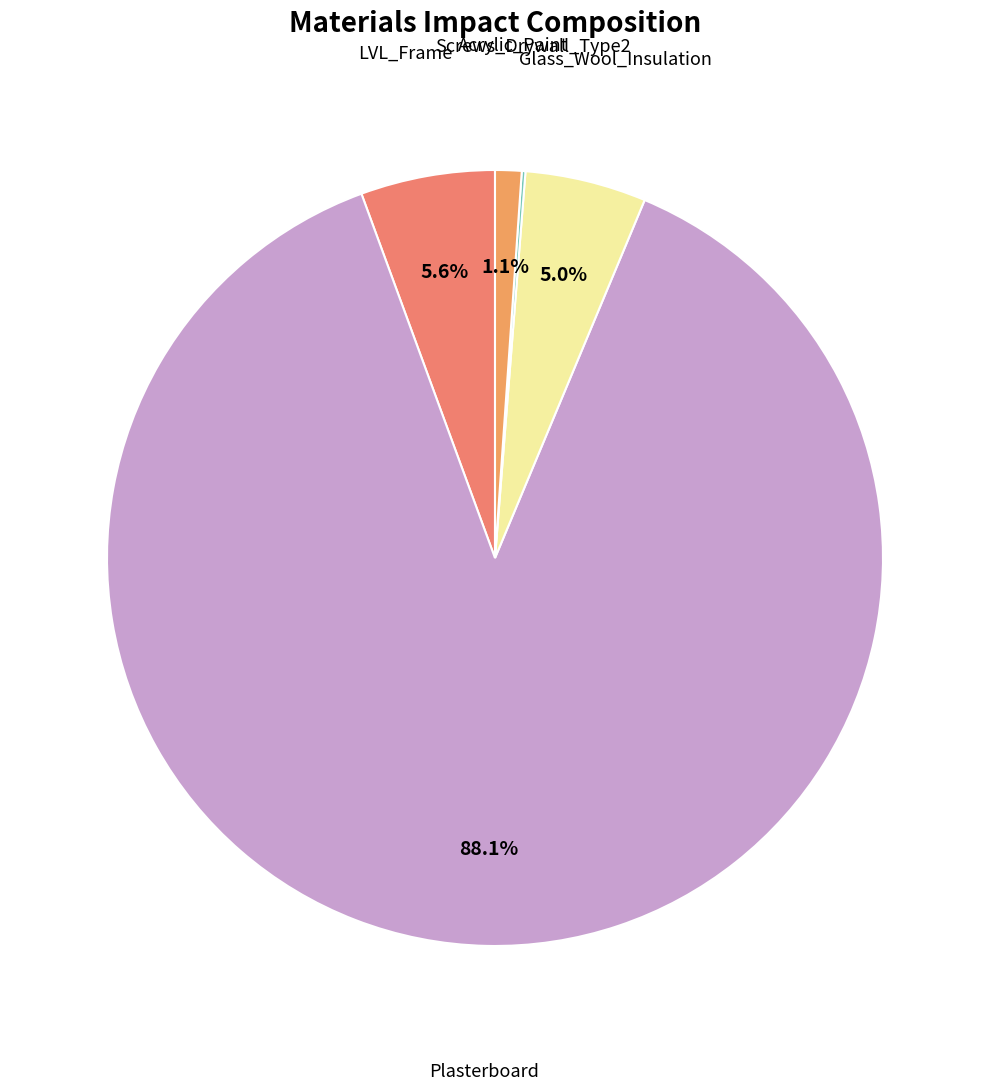

How many slices are in this pie chart?

5